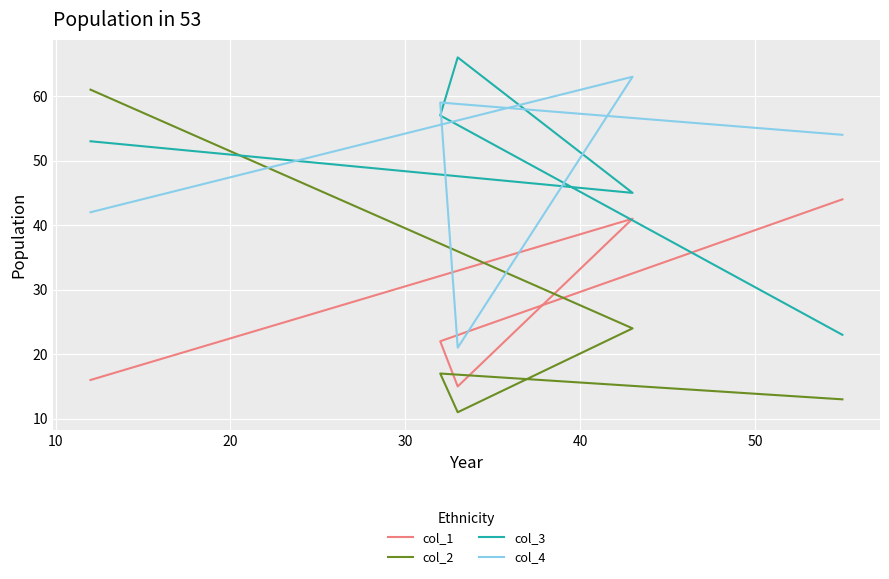

How many lines are shown in the chart?

4